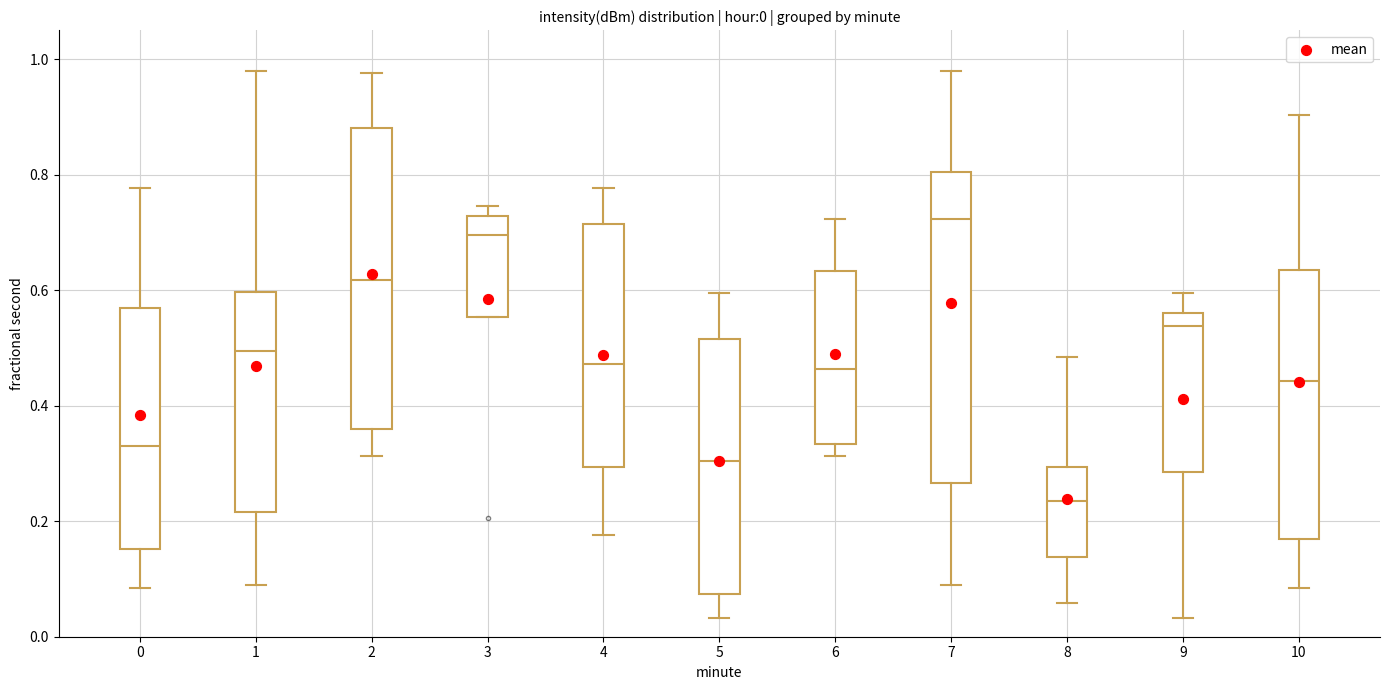

Which box's median line is the highest?

7